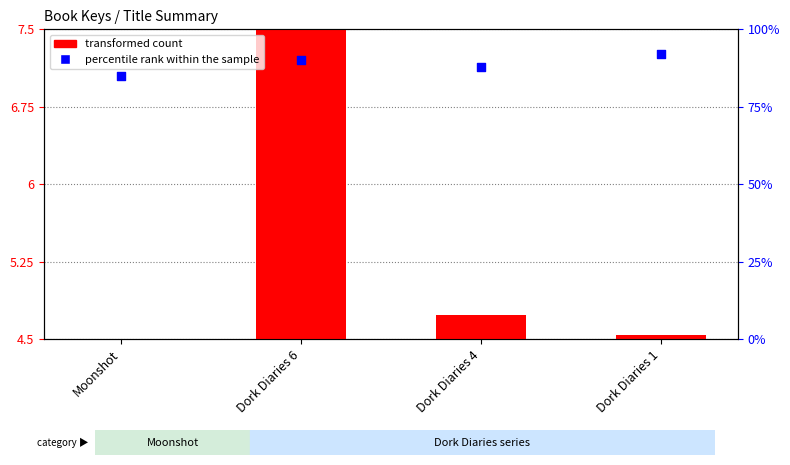

Is the value of percentile rank within the sample at Moonshot greater than the value of transformed count at Dork Diaries 1?

Yes